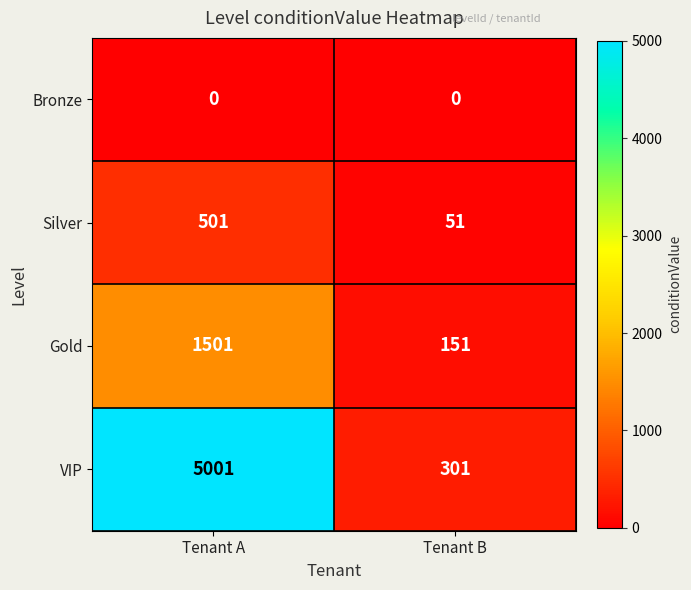

At Tenant B, list the series in order from largest to smallest.

VIP, Gold, Silver, Bronze